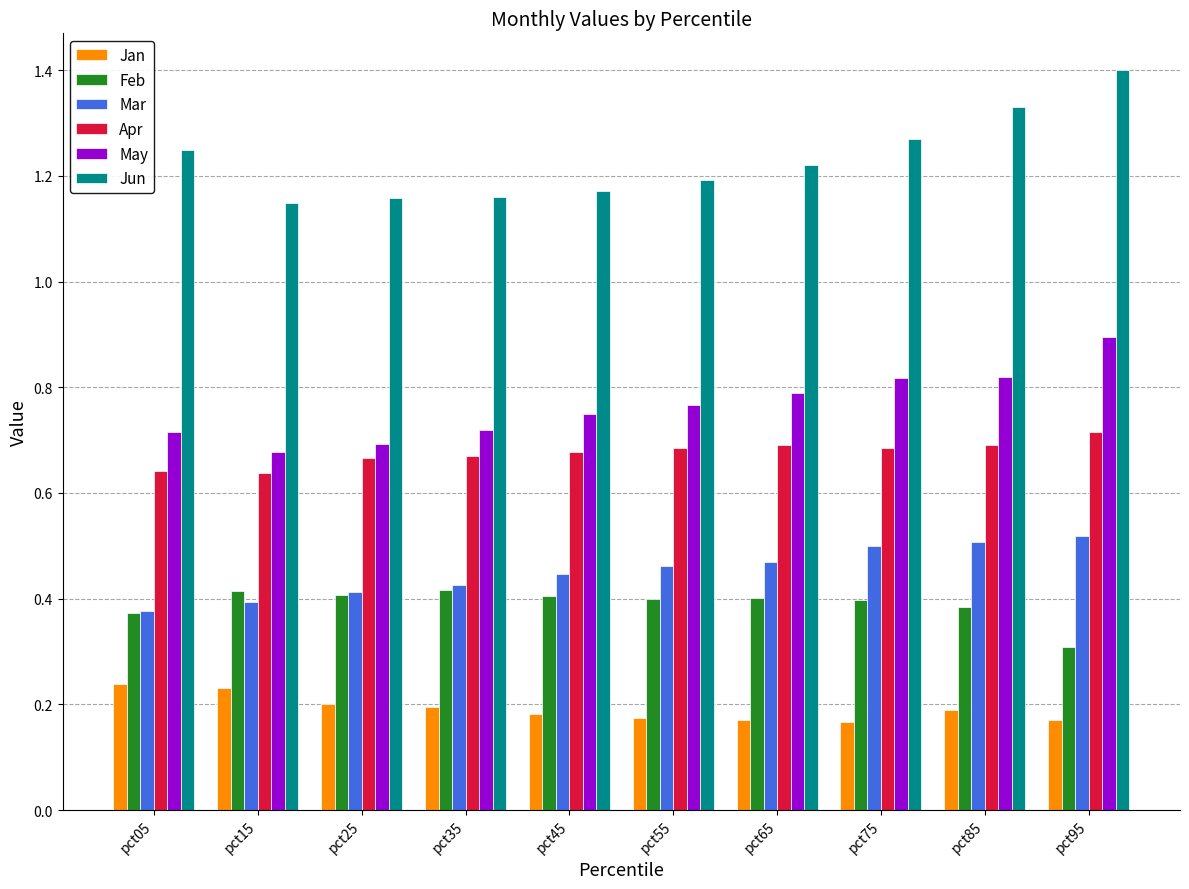

At which category is the sum across all series the highest?

pct95